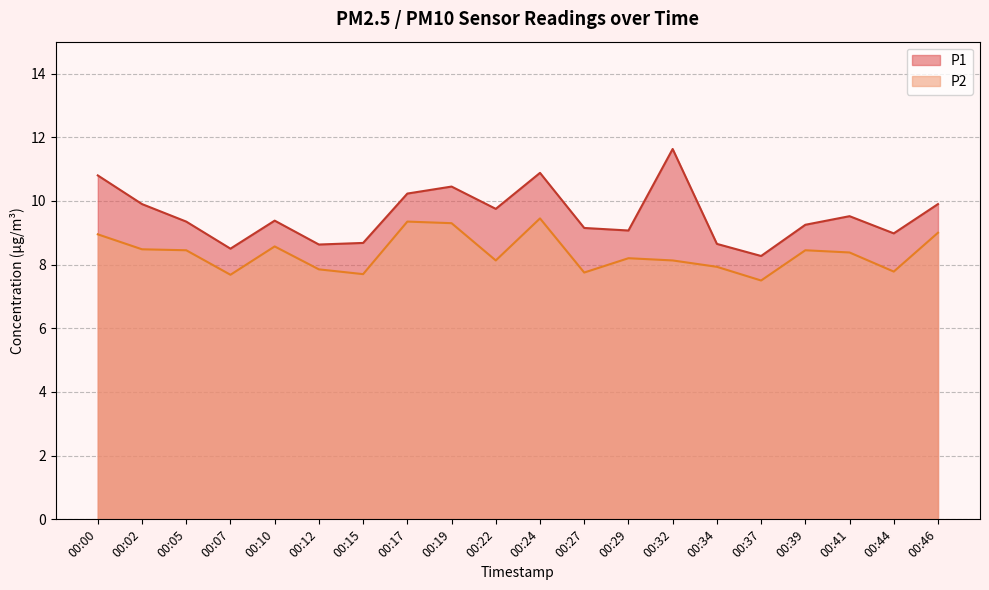

True or false: P1 and P2 cross at least once.

False